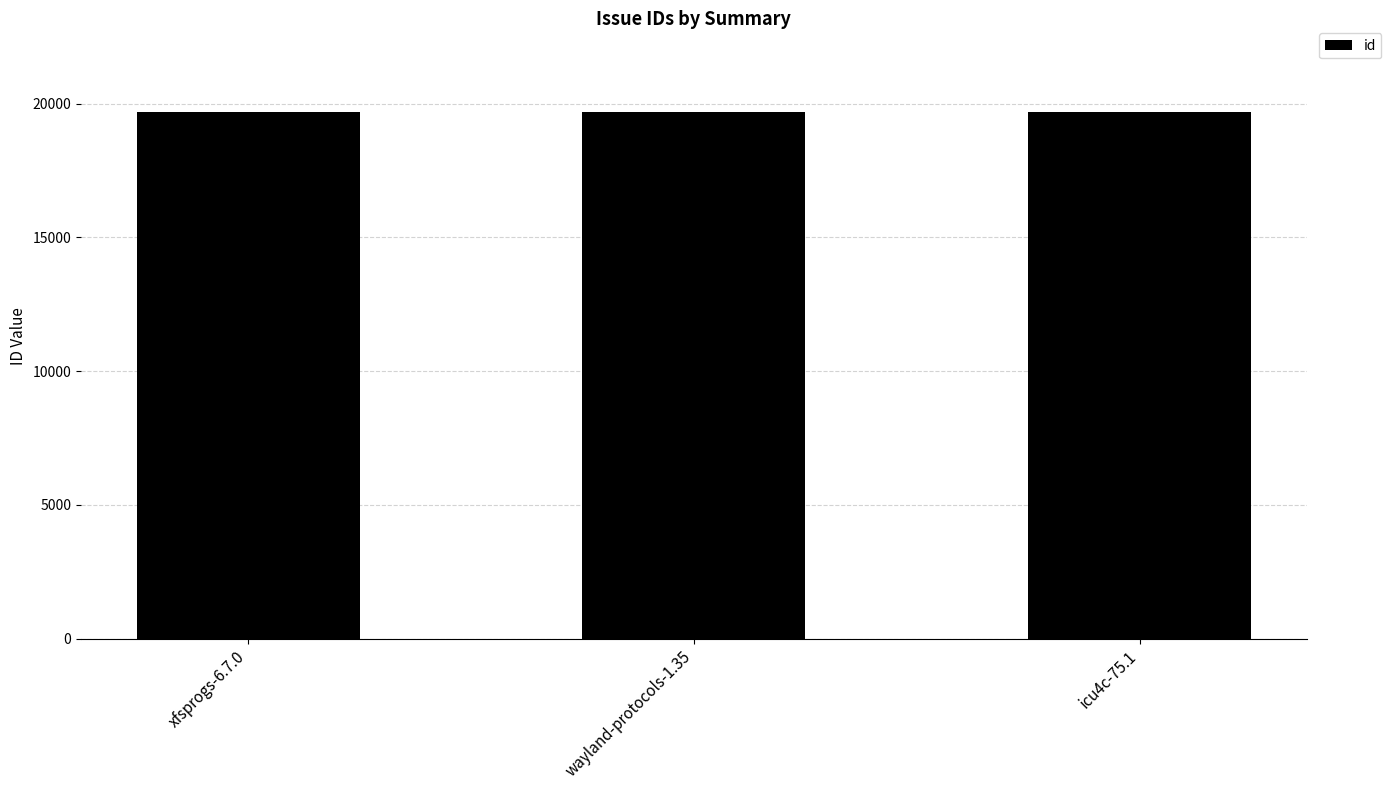

What is the difference between the maximum and minimum values?

3